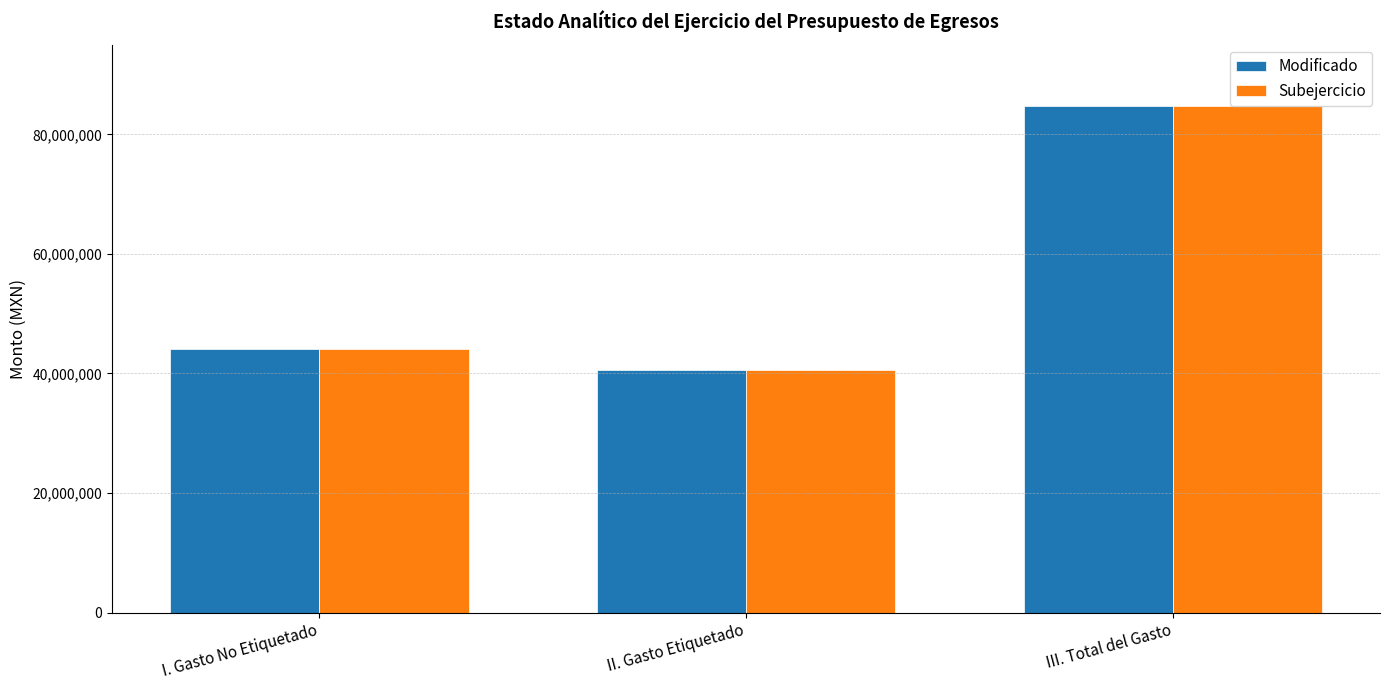

The value of Modificado at II. Gasto Etiquetado is 16443477.6. True or false?

False